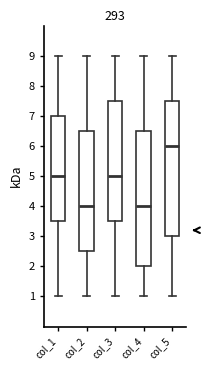

Reading left to right, read every box against the y-axis: the position of its median line, the range the box covers, and the ends of its whiskers. The values are not printed on the chart, so give them approximately, as read against the axis.

col_1: median 5.0, box 3.5 to 7.0, whiskers 1.0 to 9.0
col_2: median 4.0, box 2.5 to 6.5, whiskers 1.0 to 9.0
col_3: median 5.0, box 3.5 to 7.5, whiskers 1.0 to 9.0
col_4: median 4.0, box 2.0 to 6.5, whiskers 1.0 to 9.0
col_5: median 6.0, box 3.0 to 7.5, whiskers 1.0 to 9.0